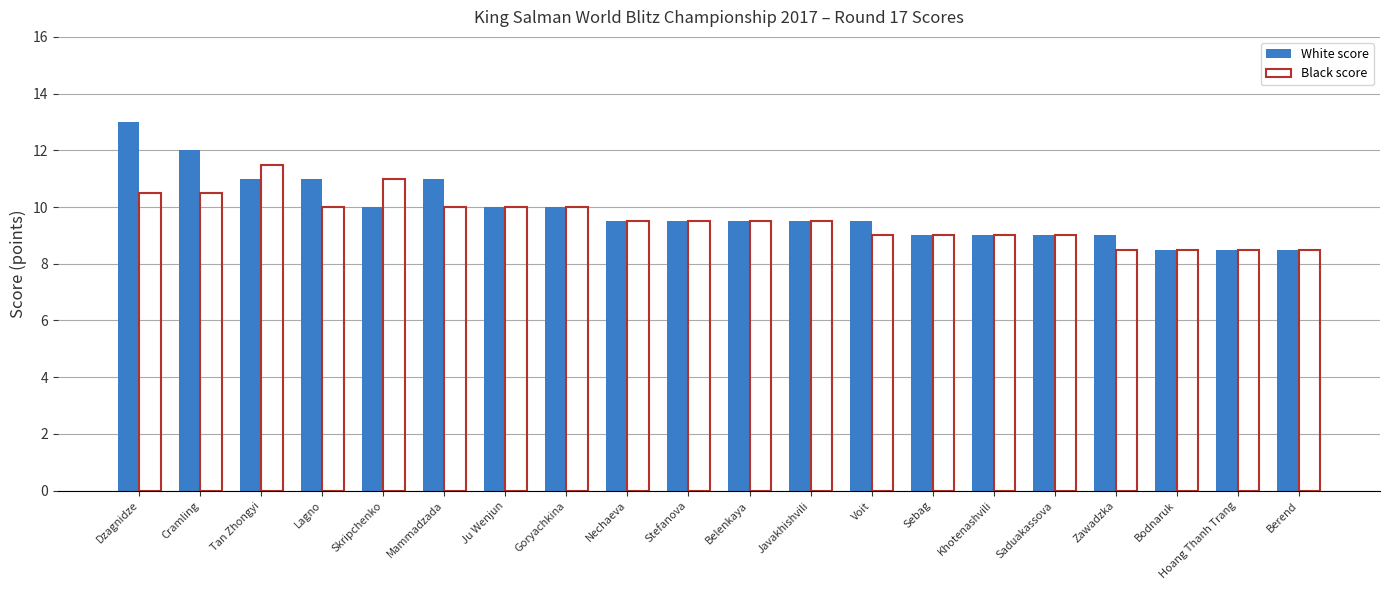

Rank the series by their maximum value, from lowest to highest.

Black score, White score